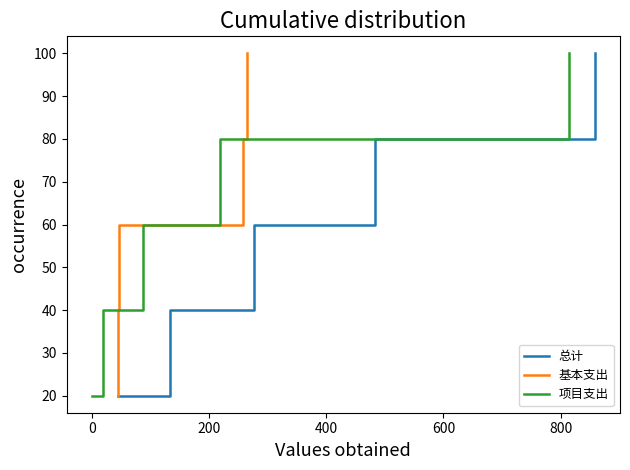

Reading left to right, list all the values displayed in this chart.

总计: 20	40	60	80	100
基本支出: 20	40	60	80	100
项目支出: 20	40	60	80	100